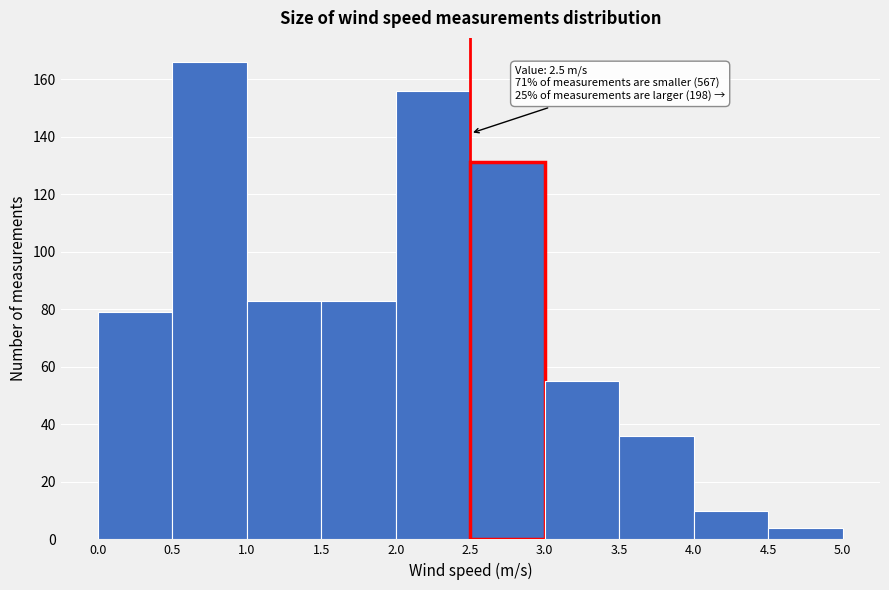

Which range on the x-axis has the tallest bar?

0.5 to 1.0